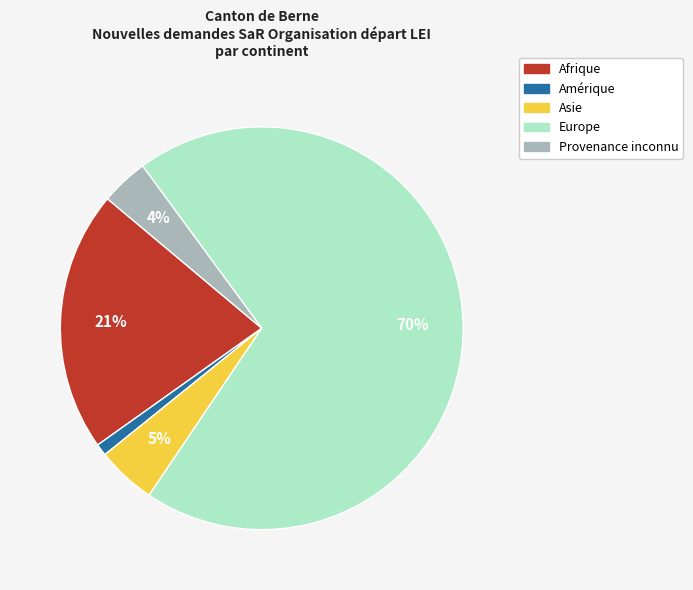

Is the sum of Europe and Afrique greater than half?

Yes